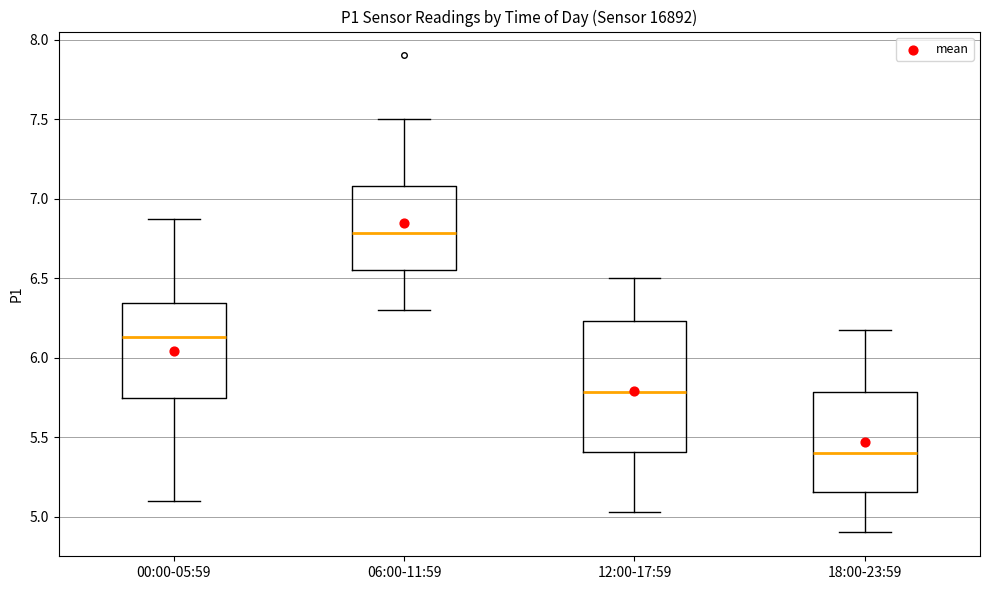

Where is the lower edge of the box for 06:00-11:59 on the y-axis? The values are not printed on the chart, so give them approximately, as read against the axis.

6.55